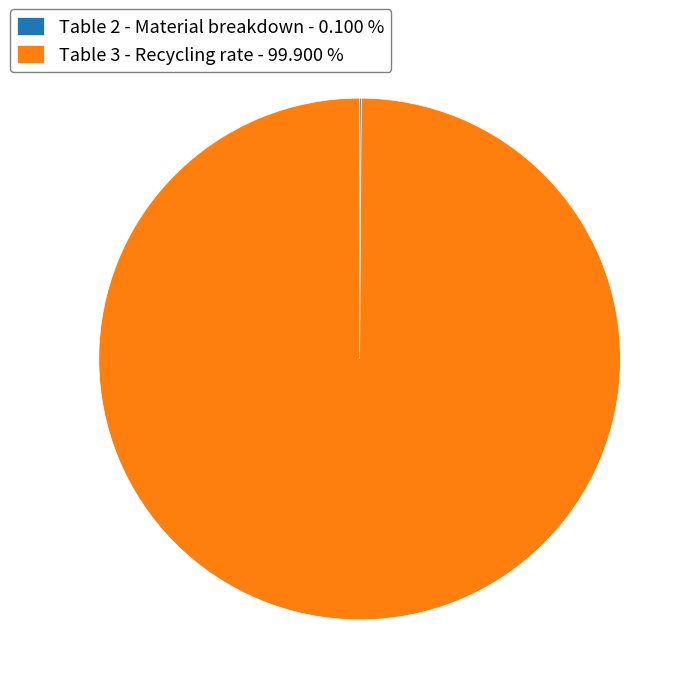

Is Table 3 - Recycling rate - 99.900 % the majority of the pie?

Yes